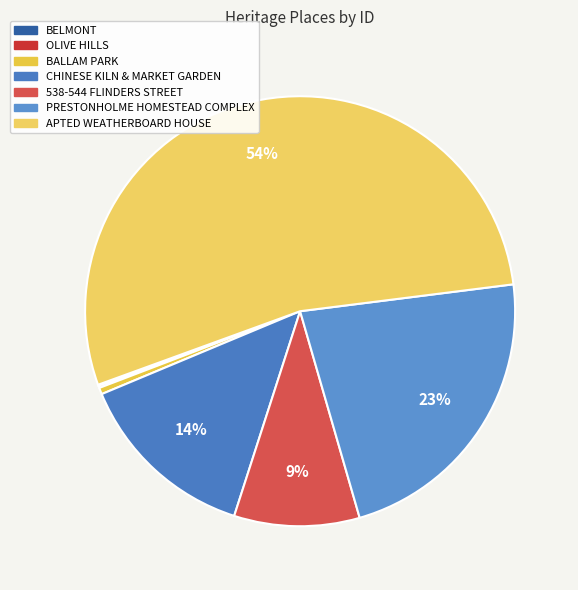

To the nearest percent, what is the combined percentage of APTED WEATHERBOARD HOUSE and PRESTONHOLME HOMESTEAD COMPLEX?

76%